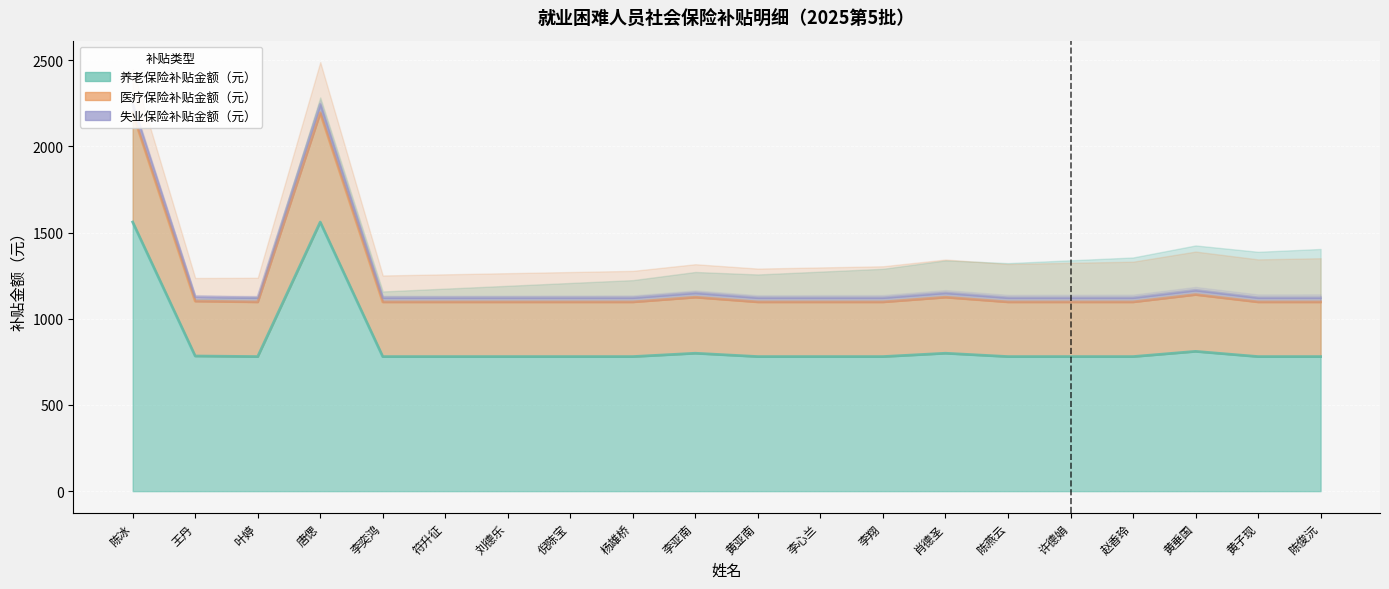

List the series in order of their peak value, lowest first.

养老保险补贴金额（元）, 失业保险补贴金额（元）, 医疗保险补贴金额（元）